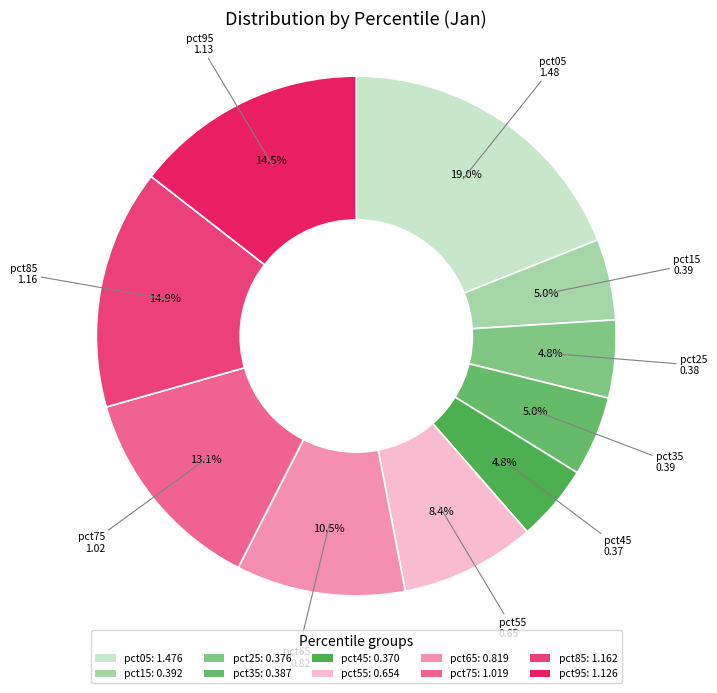

Count the number of slices in the pie.

10